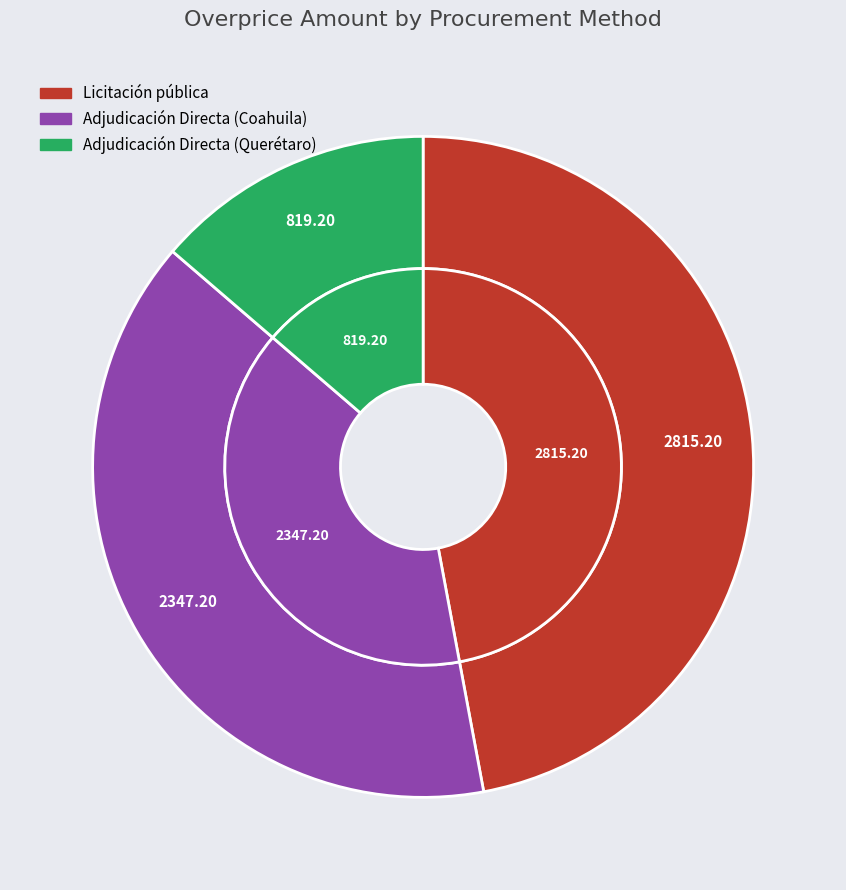

Do Adjudicación Directa (Querétaro) and Adjudicación Directa (Coahuila) together represent more than half of the pie?

Yes